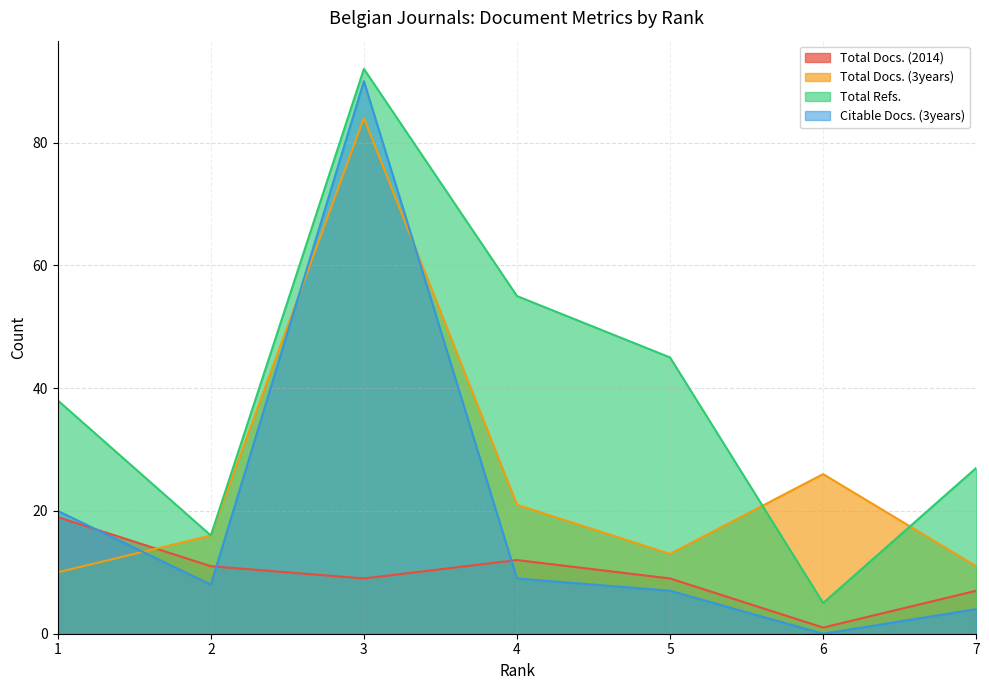

Where is the first local maximum for Total Refs.?

3